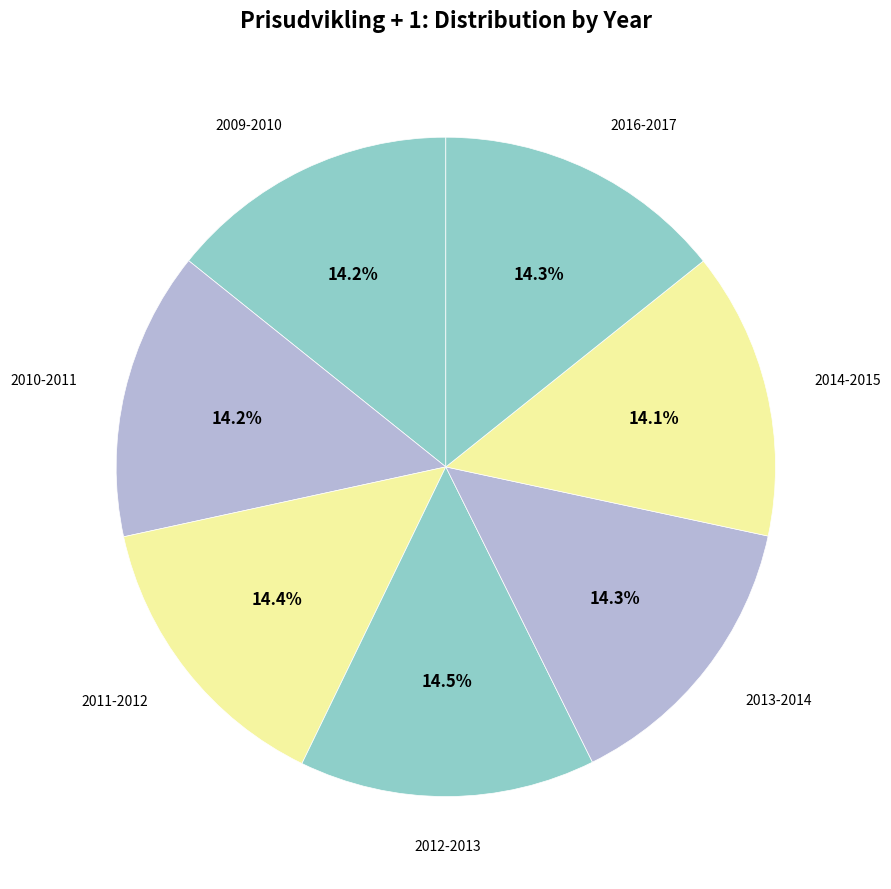

How many slices are in this pie chart?

7